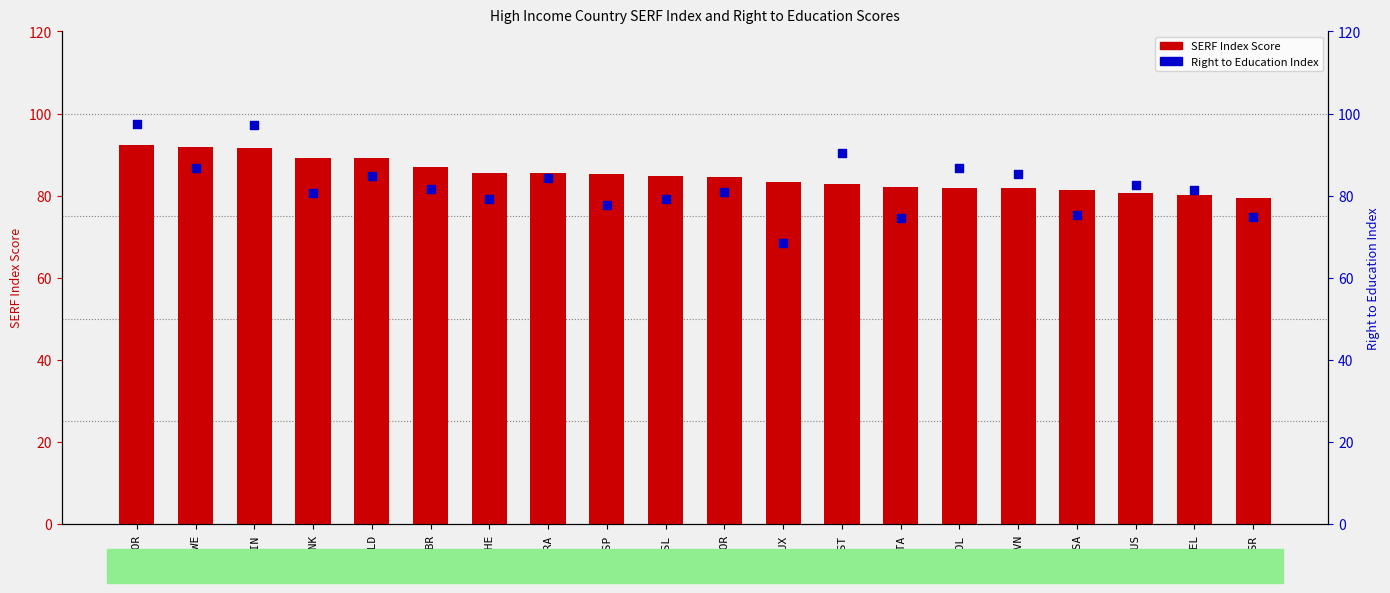

Which series reaches the maximum Y coordinate?

Right to Education Index